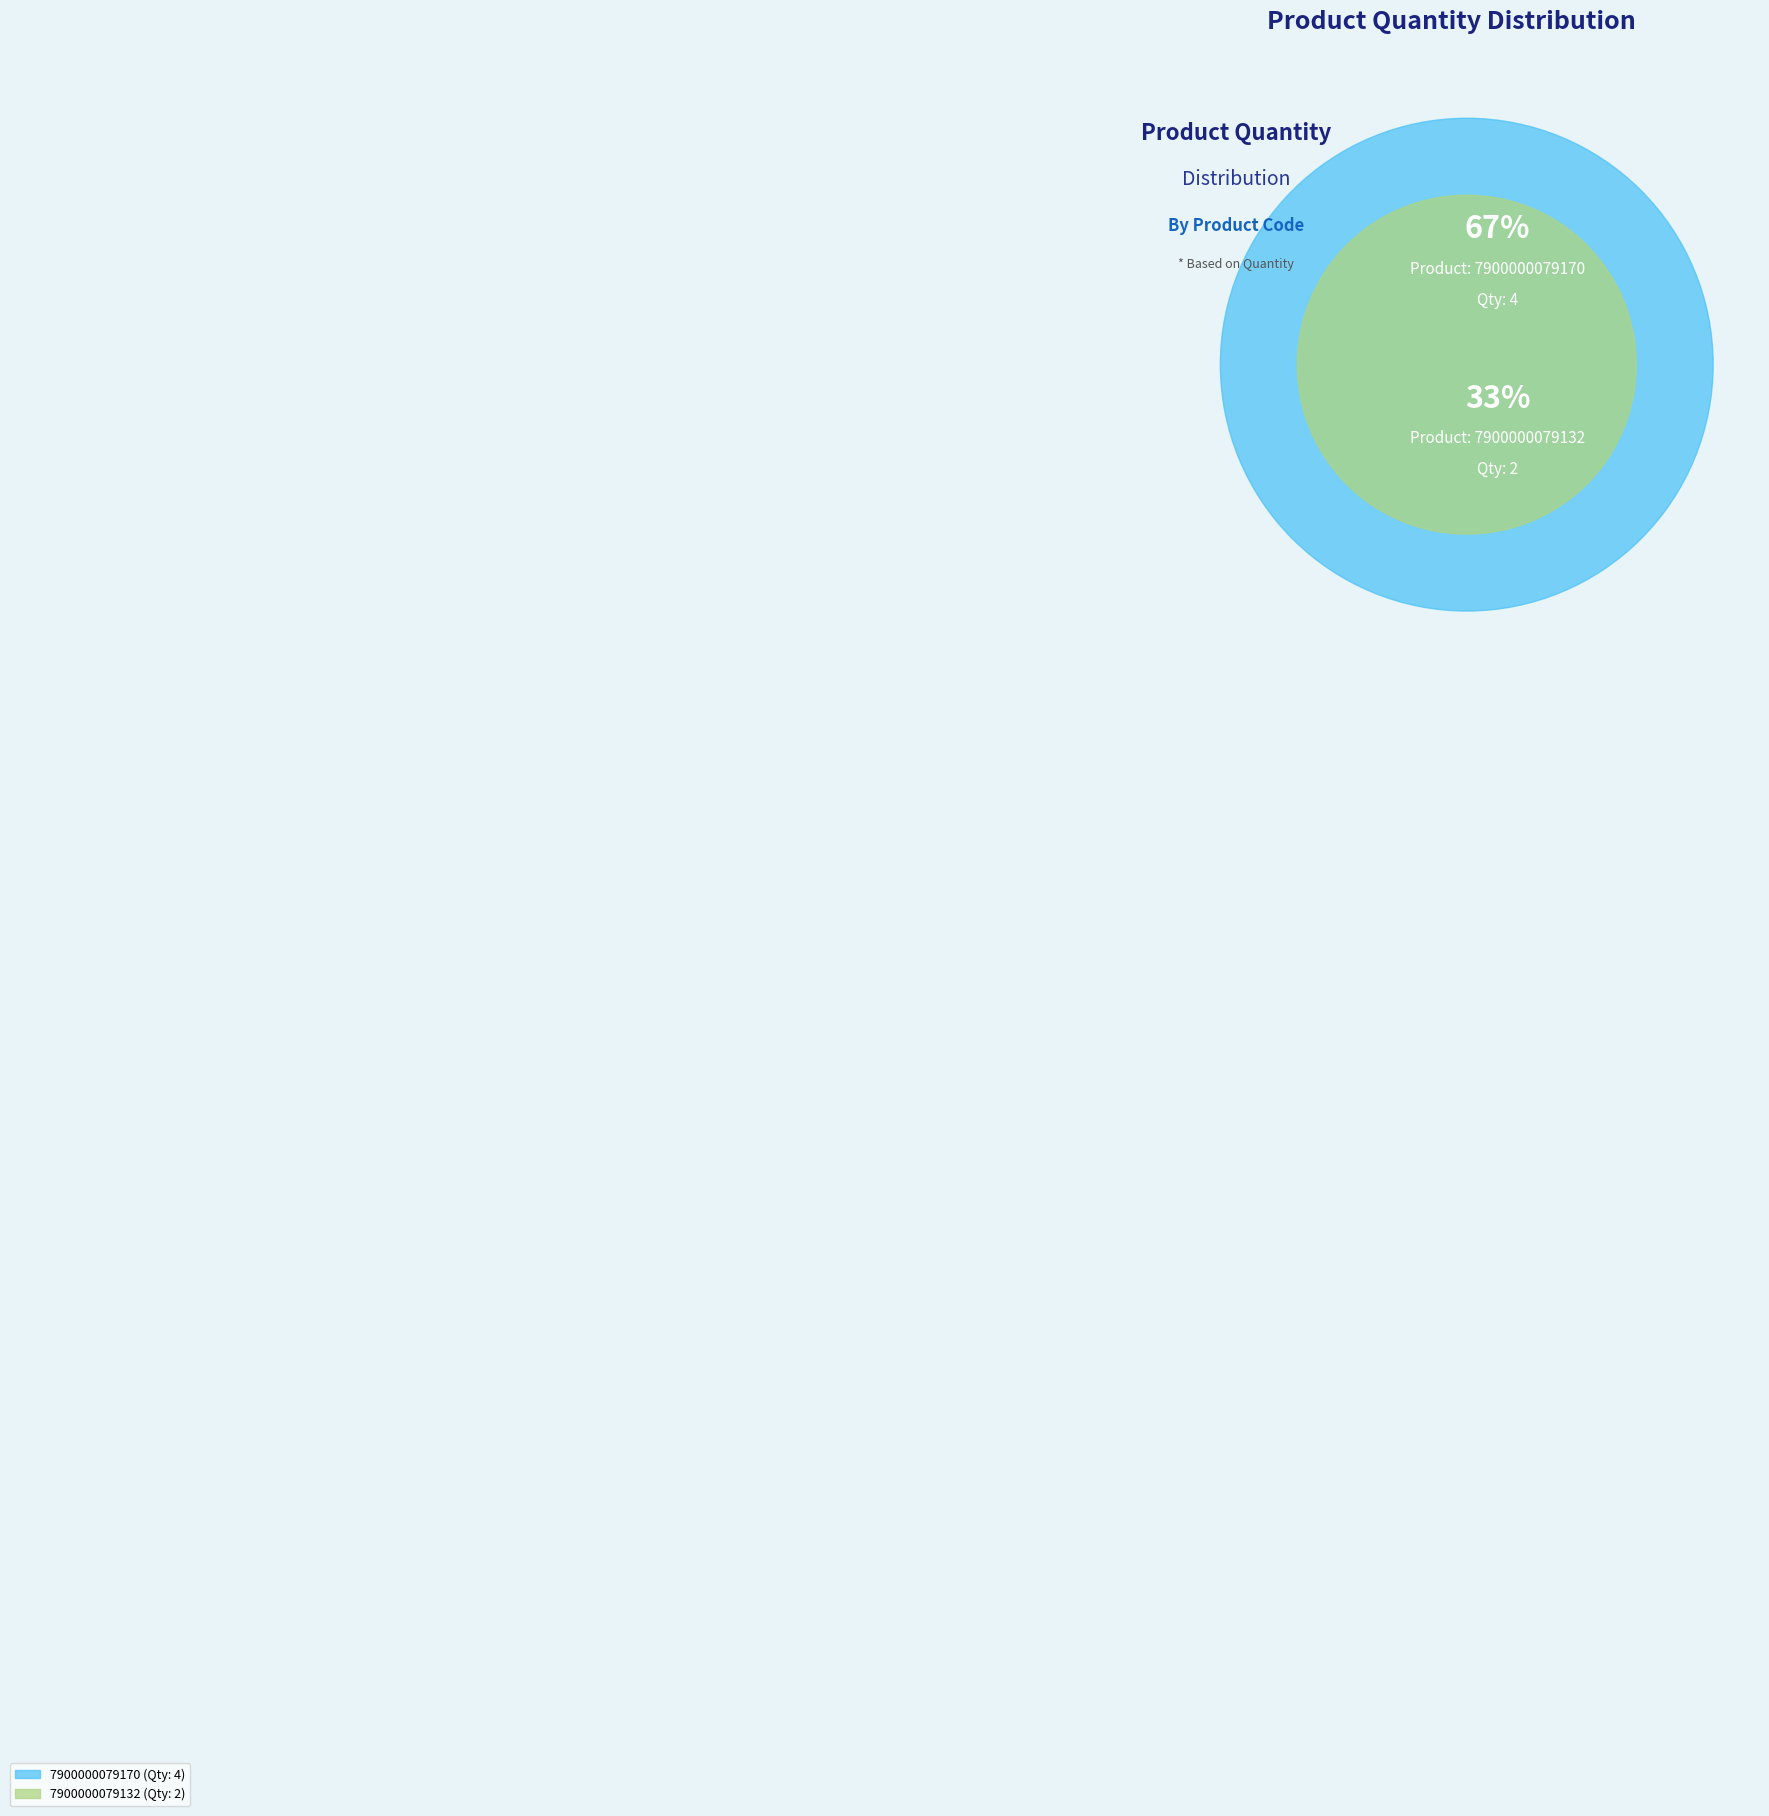

What is the change in value from 7900000079170 to 7900000079132?

-2